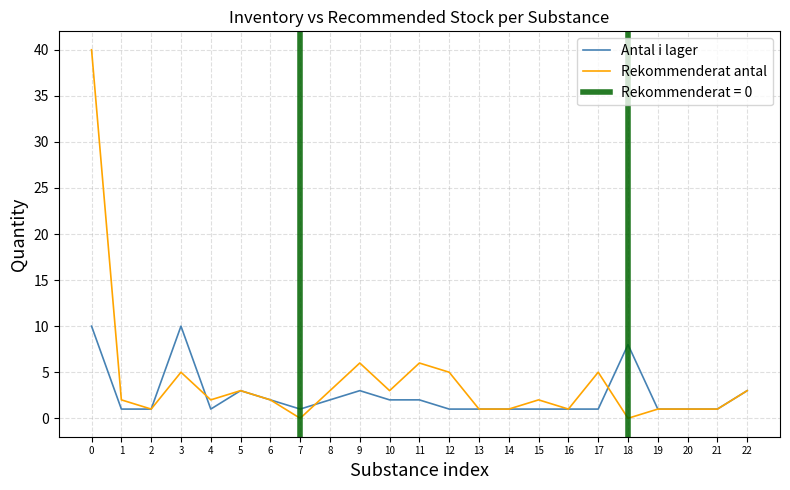

What is the average value of the Antal i lager series?

3